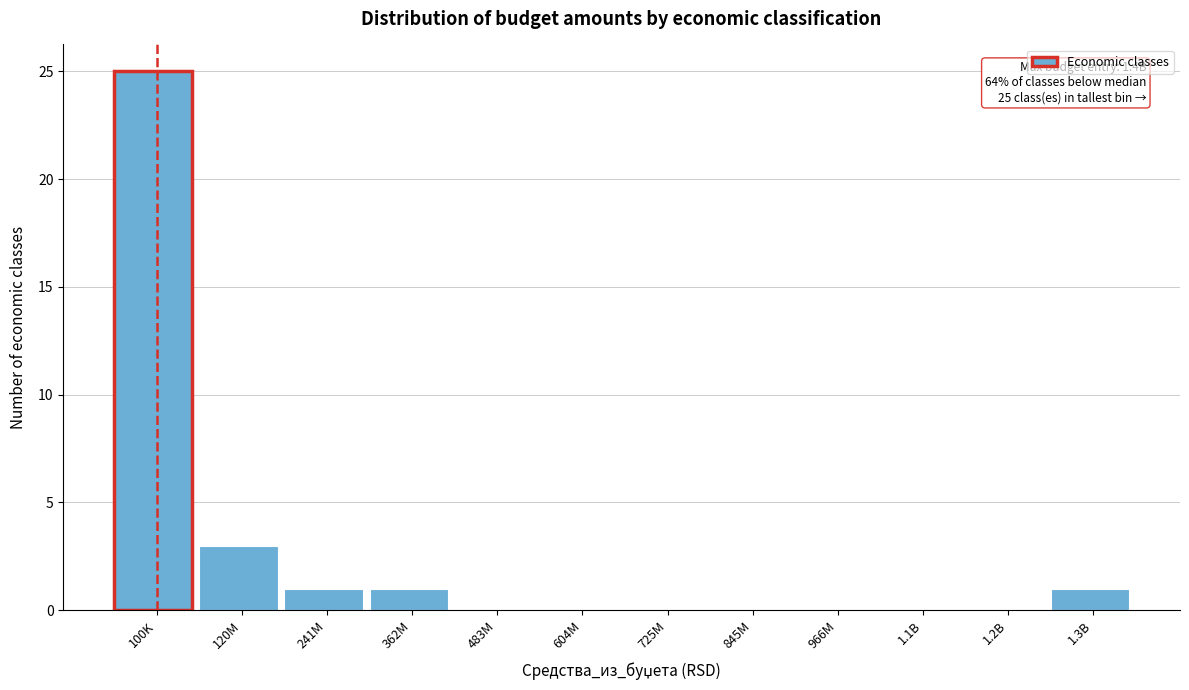

Reading left to right, extract all data points from this chart.

100K=25	120M=3	241M=1	362M=1	483M=0	604M=0	725M=0	845M=0	966M=0	1.1B=0	1.2B=0	1.3B=1